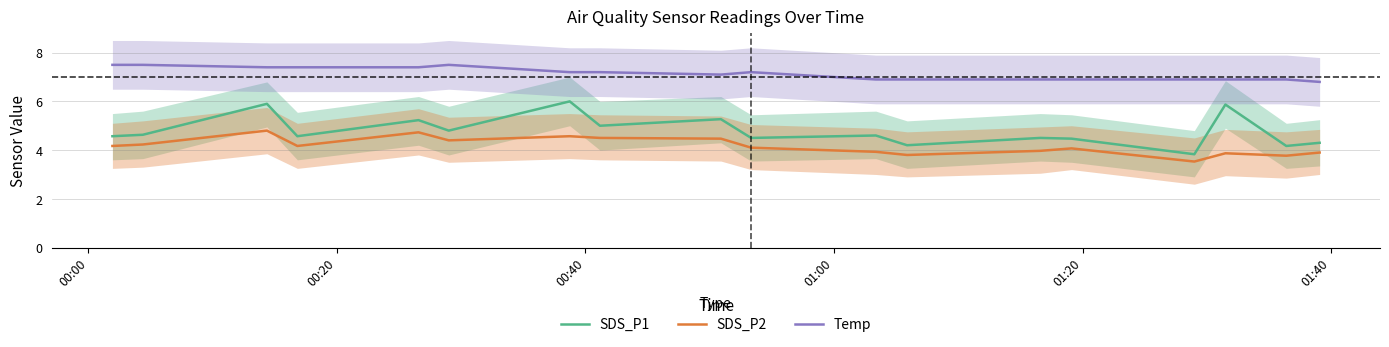

What is the minimum value for Temp?

6.8